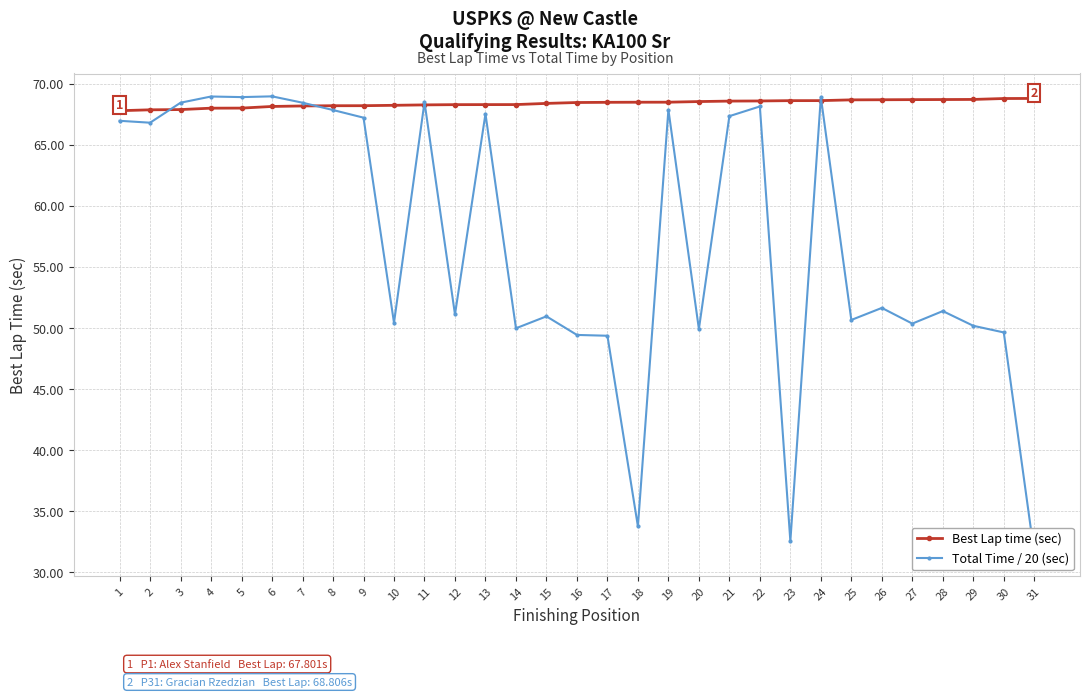

How many lines are shown in the chart?

2